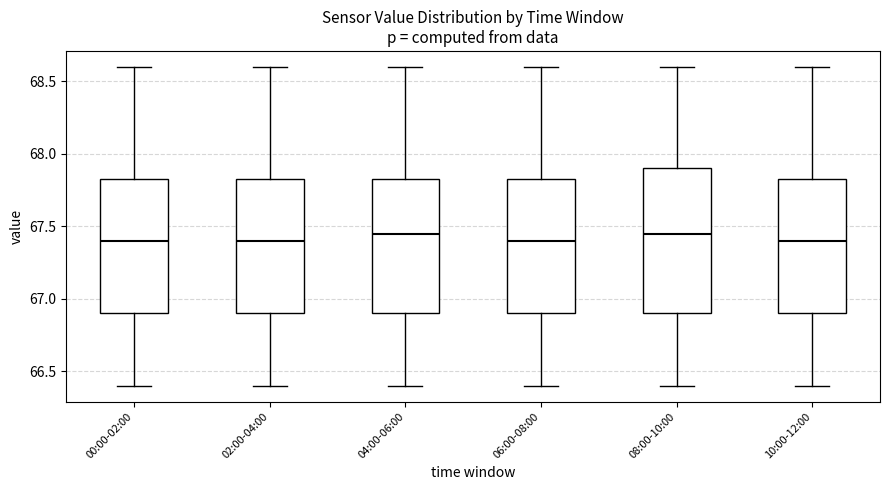

Reading left to right, transcribe this box plot: for each box, give where its median line is, the range the box spans, and where its two whiskers end, as read against the y-axis. The values are not printed on the chart, so give them approximately, as read against the axis.

00:00-02:00: median 67.40, box 66.90 to 67.85, whiskers 66.40 to 68.60
02:00-04:00: median 67.40, box 66.90 to 67.85, whiskers 66.40 to 68.60
04:00-06:00: median 67.45, box 66.90 to 67.85, whiskers 66.40 to 68.60
06:00-08:00: median 67.40, box 66.90 to 67.85, whiskers 66.40 to 68.60
08:00-10:00: median 67.45, box 66.90 to 67.90, whiskers 66.40 to 68.60
10:00-12:00: median 67.40, box 66.90 to 67.85, whiskers 66.40 to 68.60